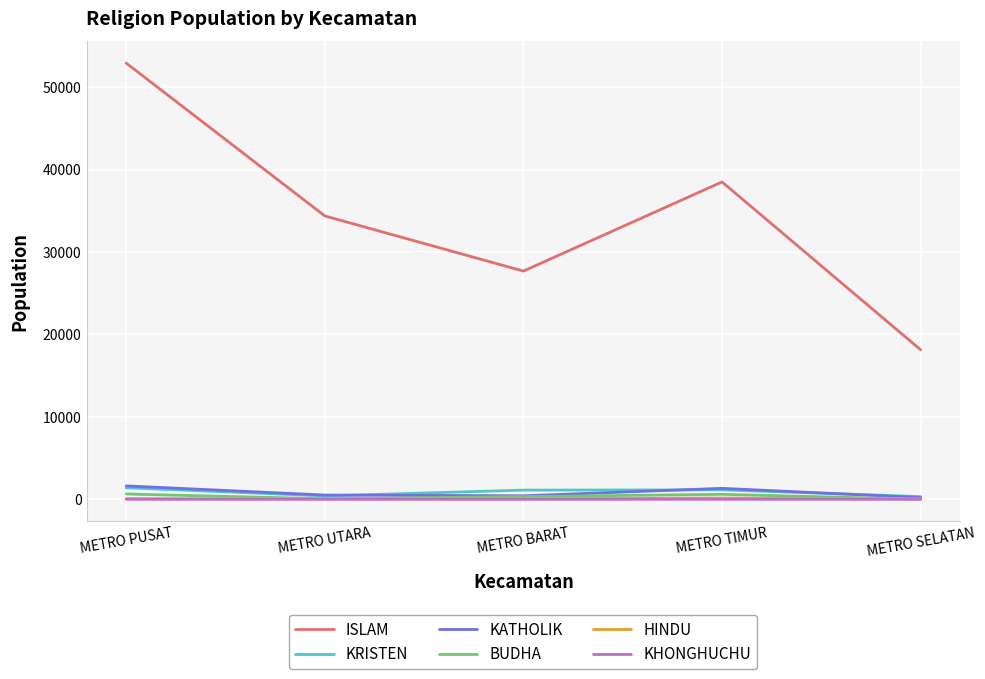

The ISLAM series shows 18144 at METRO SELATAN. True or false?

True